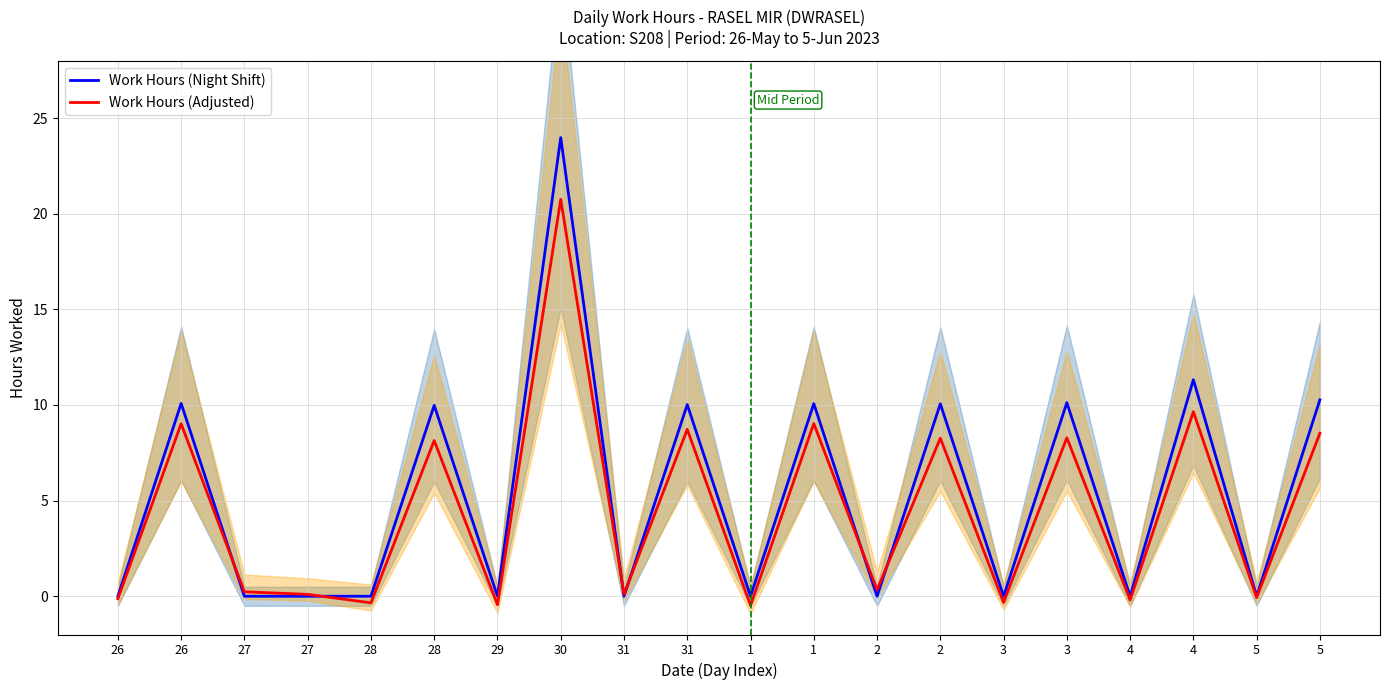

The Work Hours (Adjusted) series shows 8.7 at 31. True or false?

True